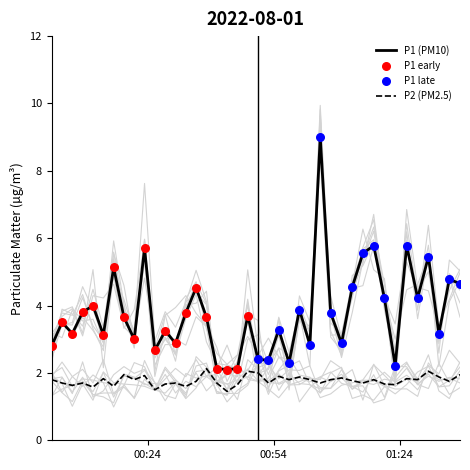

Which series has the largest total across all categories?

P1